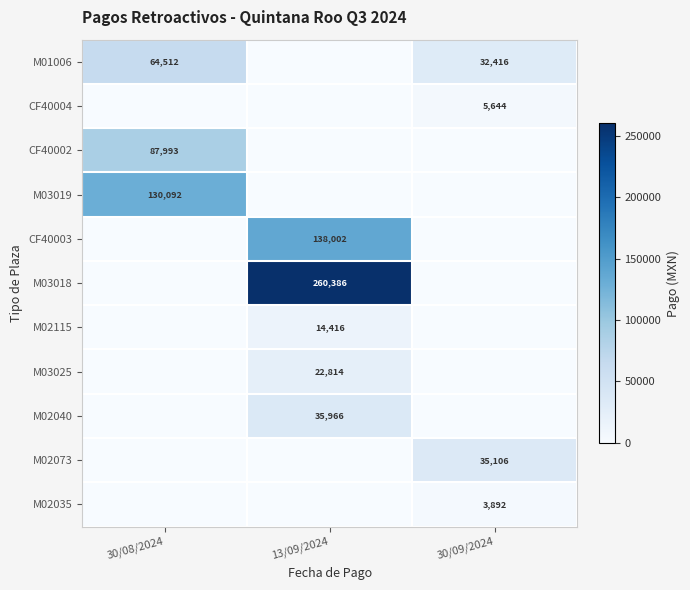

Is it true that M02035 equals 3892 at 30/09/2024?

True